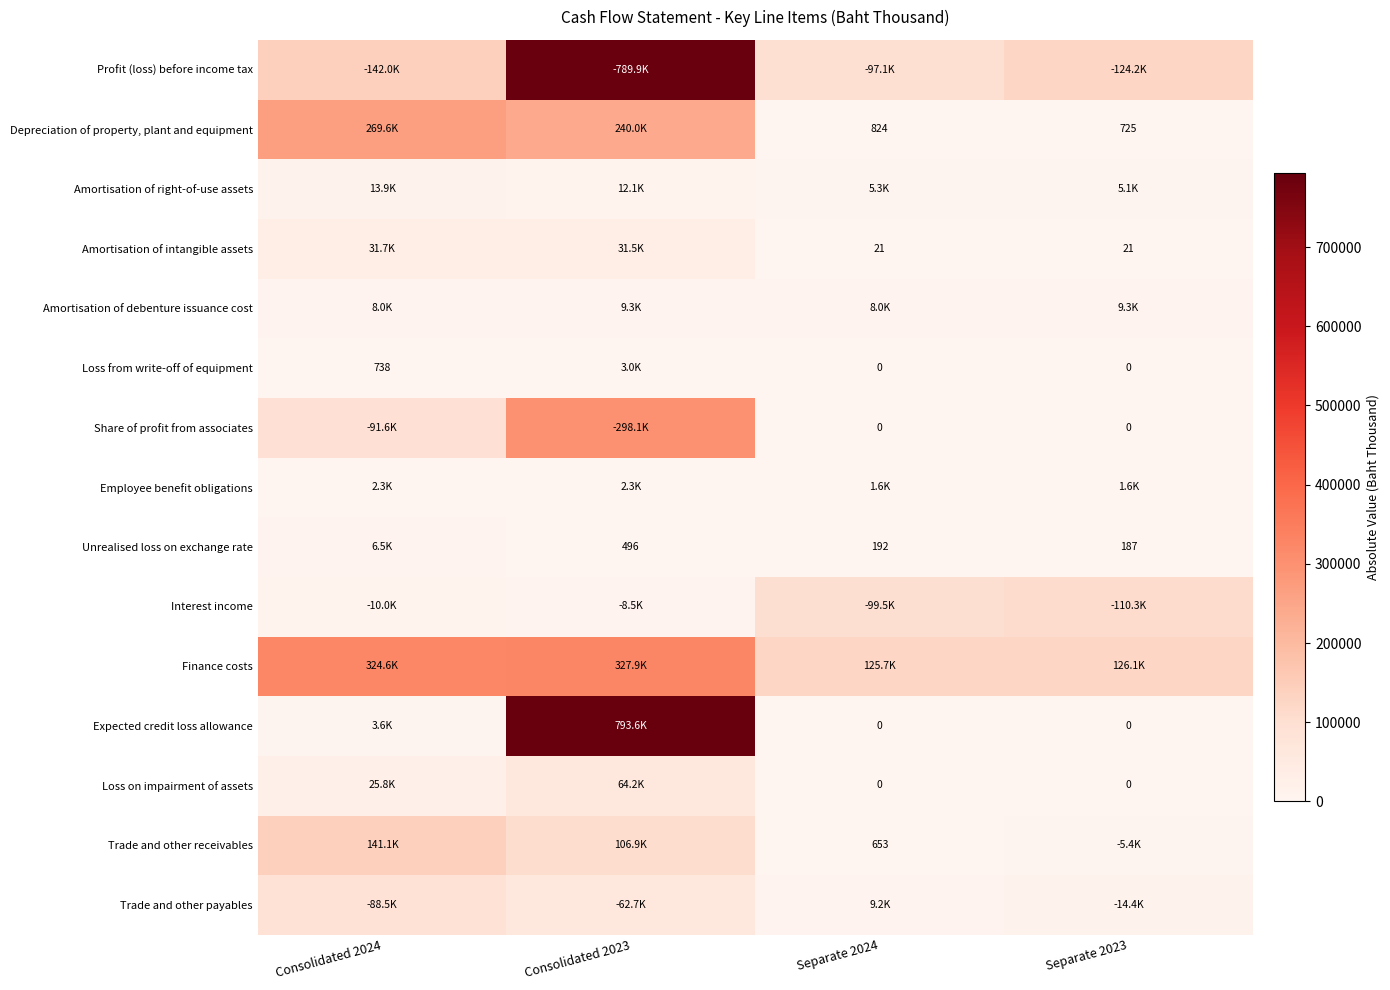

Is it true that Loss from write-off of equipment equals 738 at Consolidated 2024?

True